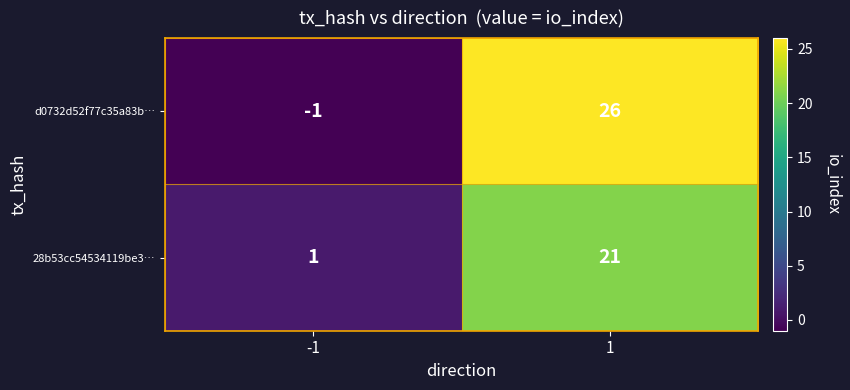

Which series has the largest range (max minus min)?

d0732d52f77c35a83b…